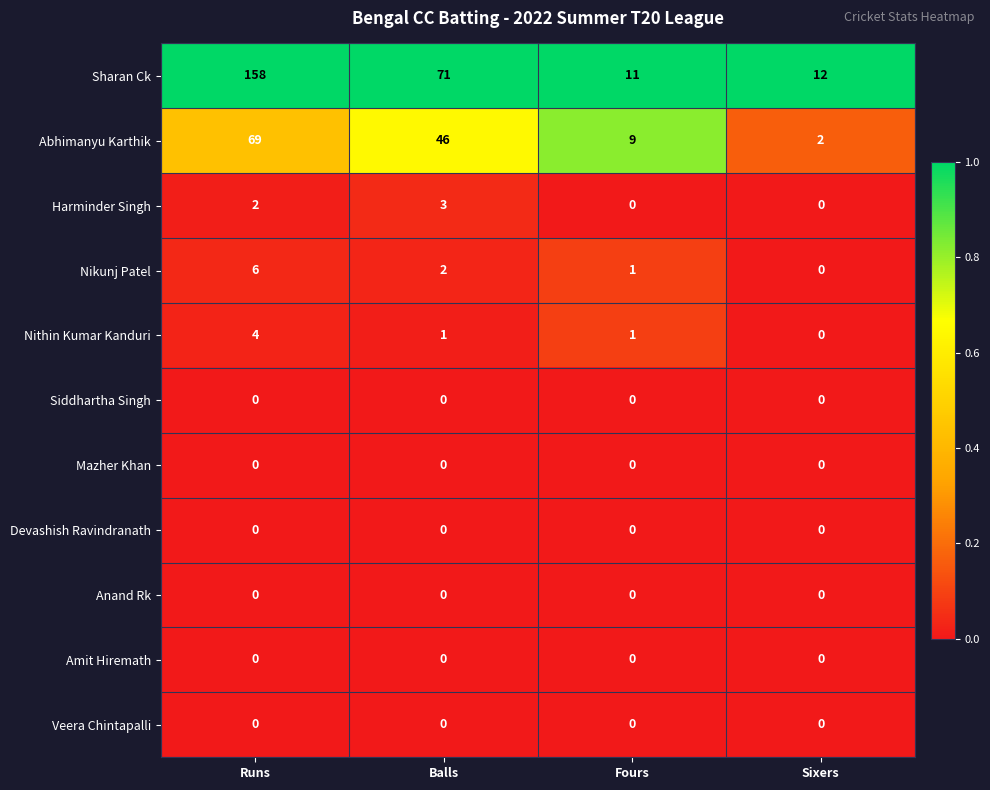

What is the sum of the Abhimanyu Karthik values at Balls and Sixers?

48